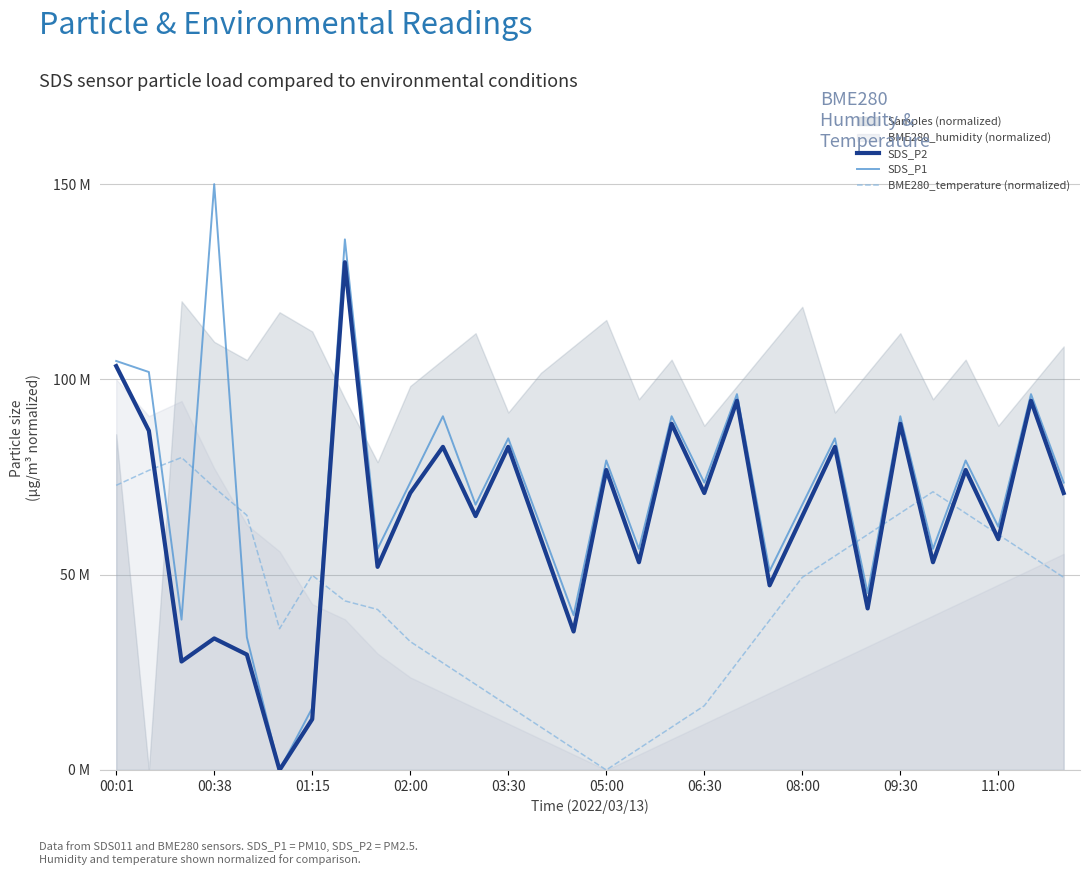

Rank the series at 05:00 from highest to lowest value.

SDS_P1, SDS_P2, BME280_temperature (normalized)